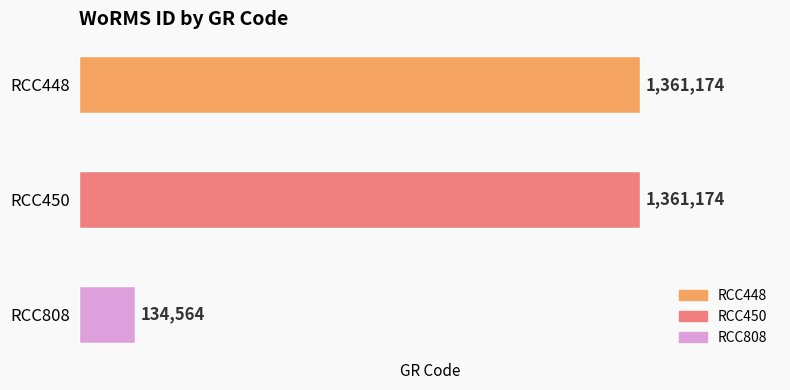

What is the minimum value shown in the chart?

134564